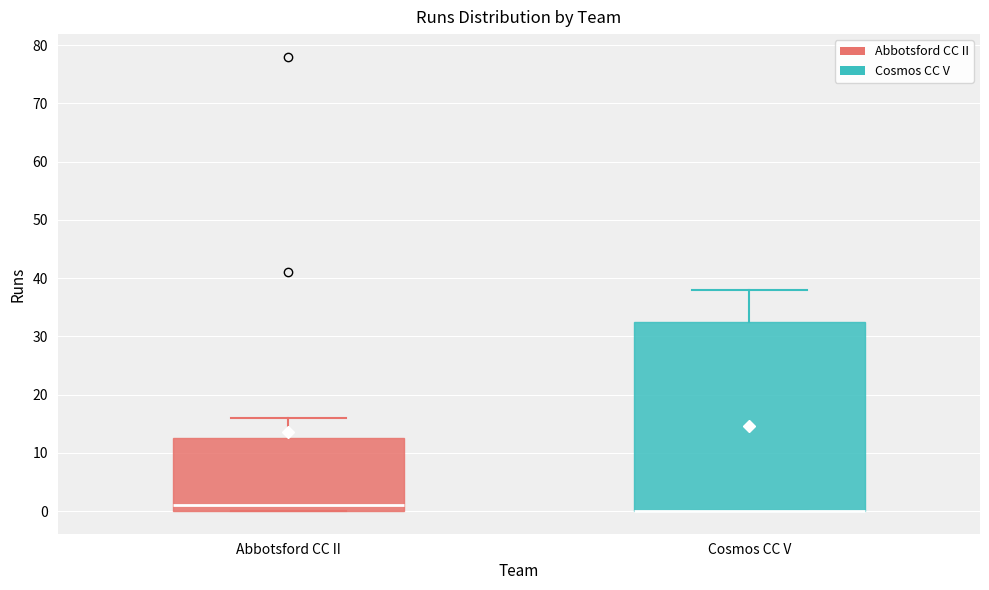

Reading left to right, transcribe this box plot: for each box, give where its median line is, the range the box spans, and where its two whiskers end, as read against the y-axis. The values are not printed on the chart, so give them approximately, as read against the axis.

Abbotsford CC II: median 1, box 0 to 13, whiskers 0 to 16
Cosmos CC V: median 0 (drawn on the box's lower edge), box 0 to 33, whiskers 0 to 38